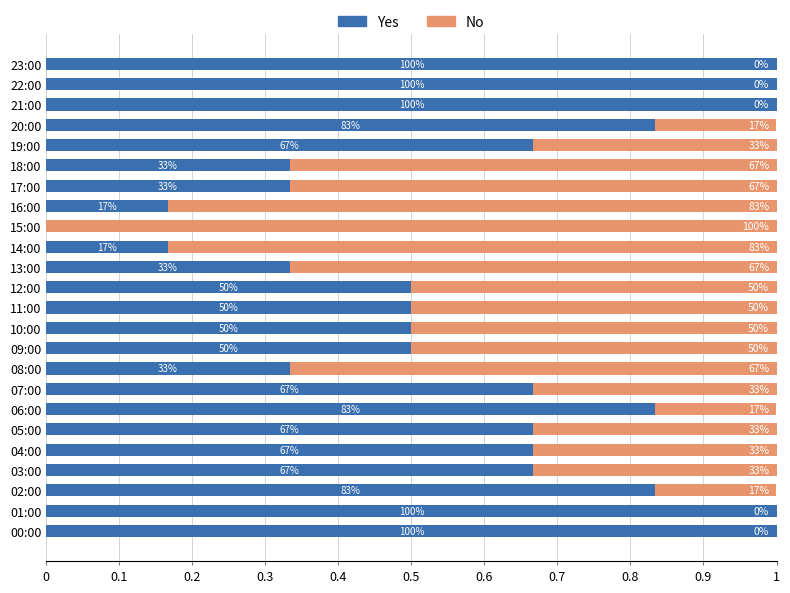

What position from the right is 17:00?

7